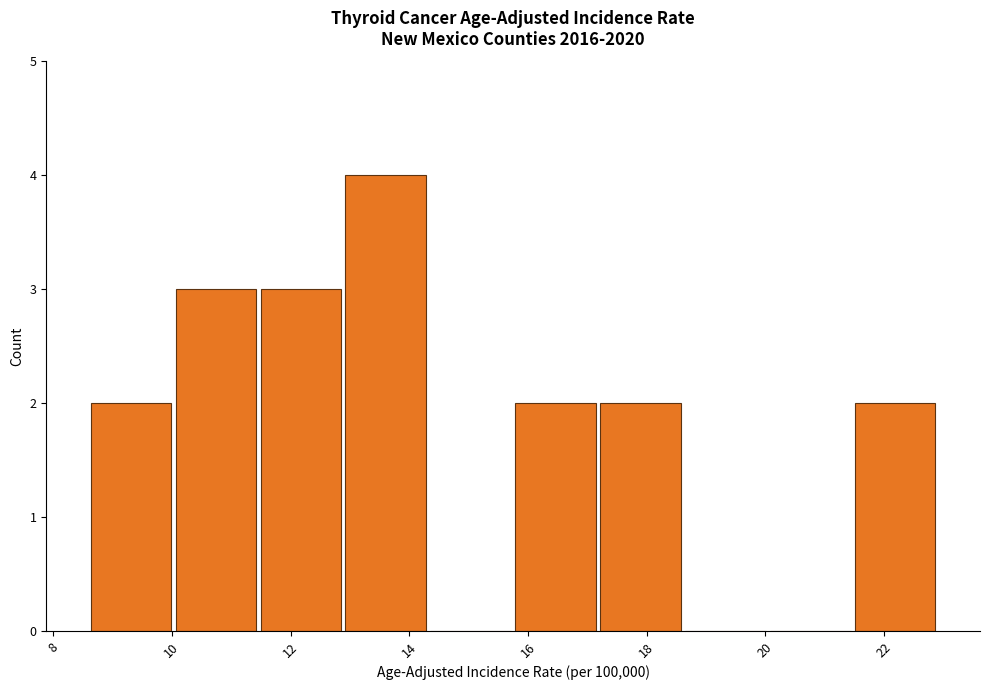

Reading left to right, list every bar in this chart as the range it spans on the x-axis followed by its height. Neither the bar edges nor the heights are printed on the chart, so give them approximately, as read against the axes.

8.6 to 10.0: 2
10.0 to 11.4: 3
11.4 to 12.8: 3
12.8 to 14.4: 4
14.4 to 15.8: 0
15.8 to 17.2: 2
17.2 to 18.6: 2
18.6 to 20.0: 0
20.0 to 21.4: 0
21.4 to 23.0: 2